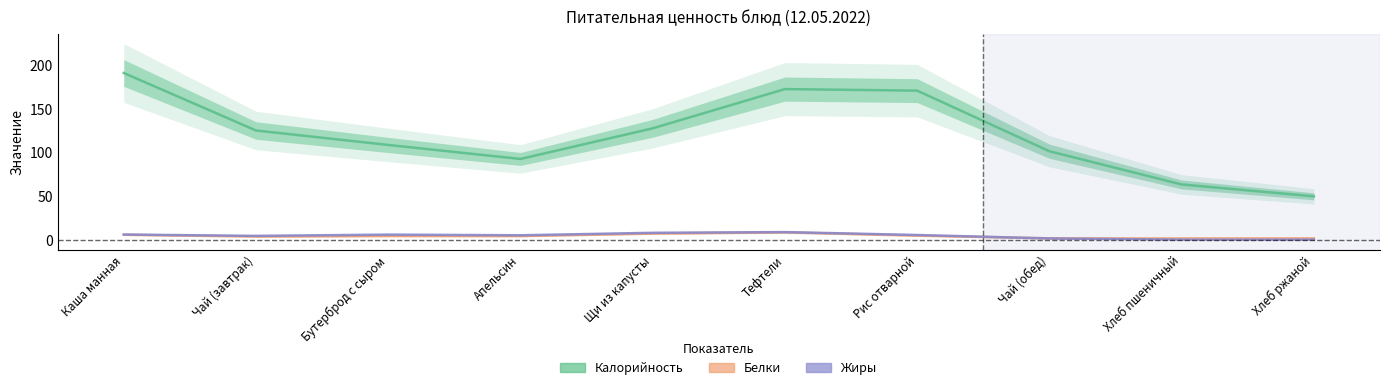

What is the minimum value for Калорийность?

49.9